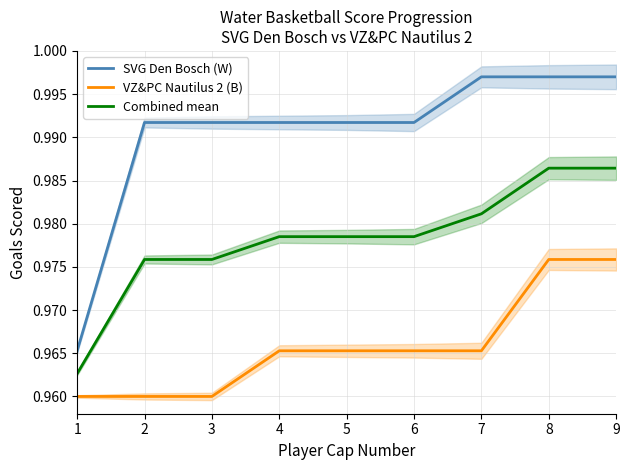

Reading left to right, transcribe all the data shown in this chart.

SVG Den Bosch (W): 1=1.0	2=1.0	3=1.0	4=1.0	5=1.0	6=1.0	7=1.0	8=1.0	9=1.0
VZ&PC Nautilus 2 (B): 1=1.0	2=1.0	3=1.0	4=1.0	5=1.0	6=1.0	7=1.0	8=1.0	9=1.0
Combined mean: 1=1.0	2=1.0	3=1.0	4=1.0	5=1.0	6=1.0	7=1.0	8=1.0	9=1.0